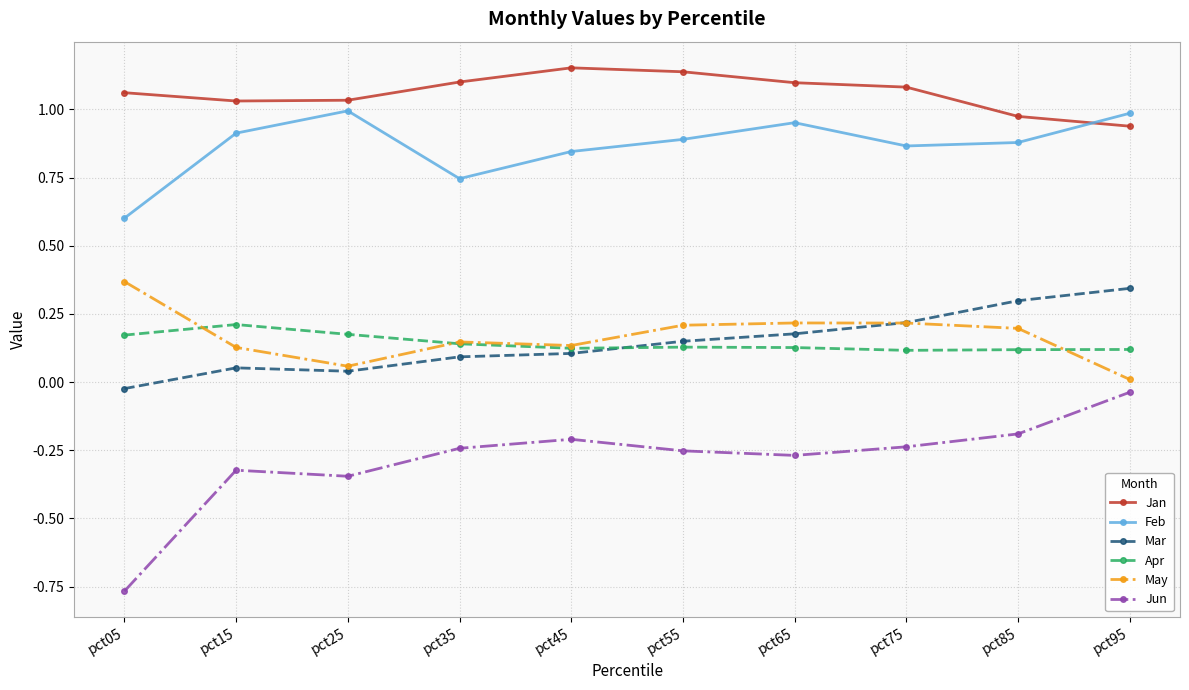

True or false: Jan has a value of 1.9 at pct65.

False